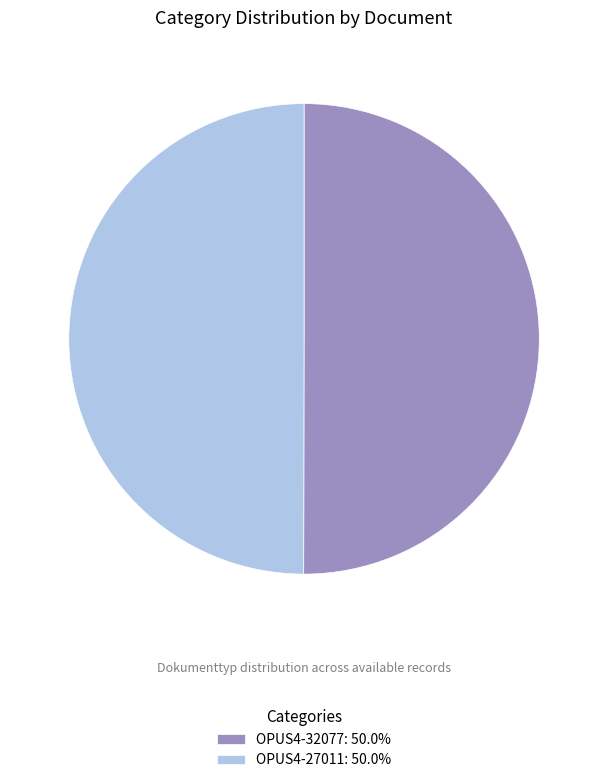

What is the ratio of the value at OPUS4-27011: 50.0% to the value at OPUS4-32077: 50.0%?

1.0